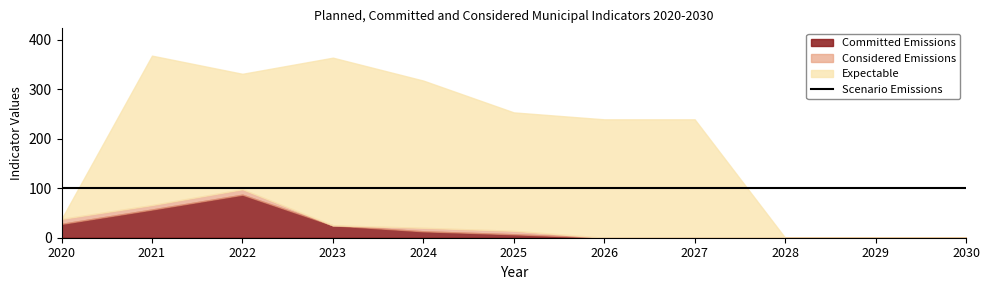

Which series has the widest spread of values?

Expectable